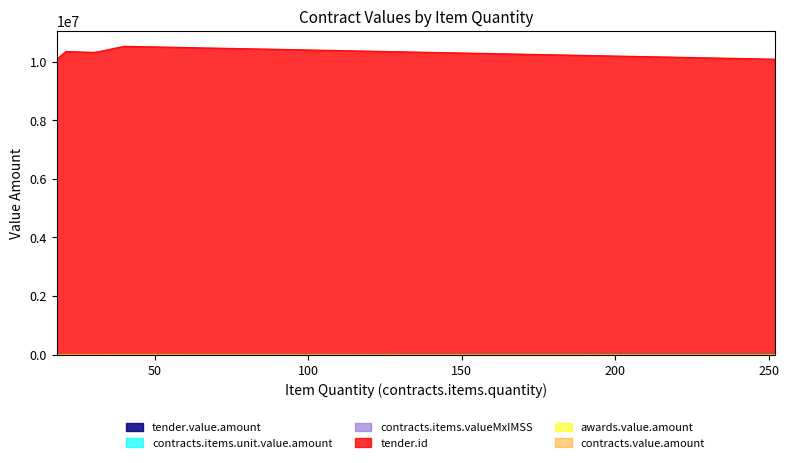

What is the difference between the tender.id values at 40 and 252?

440208.0